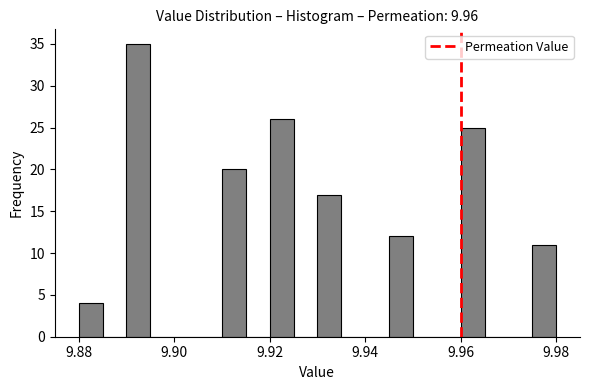

Around what value on the x-axis is the tallest bar? Give the approximate position of its centre, as read against the axis.

9.892